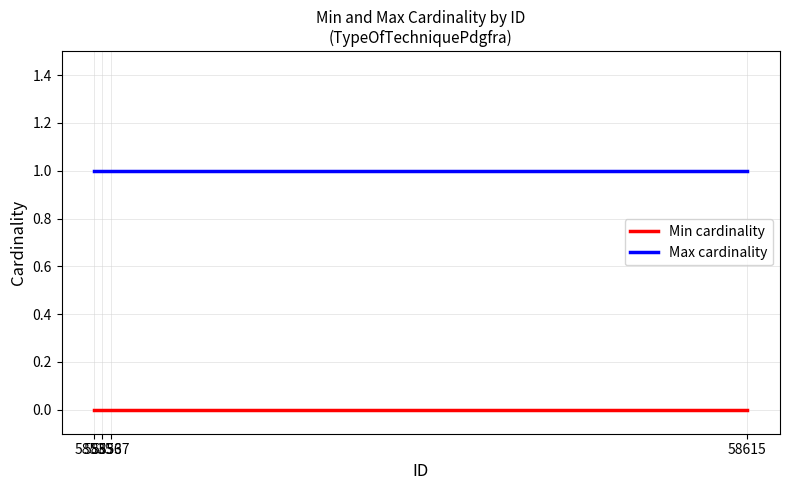

Reading right to left, what are all the values shown in this chart?

Min cardinality: 58615=0	58537=0	58536=0	58535=0
Max cardinality: 58615=1	58537=1	58536=1	58535=1